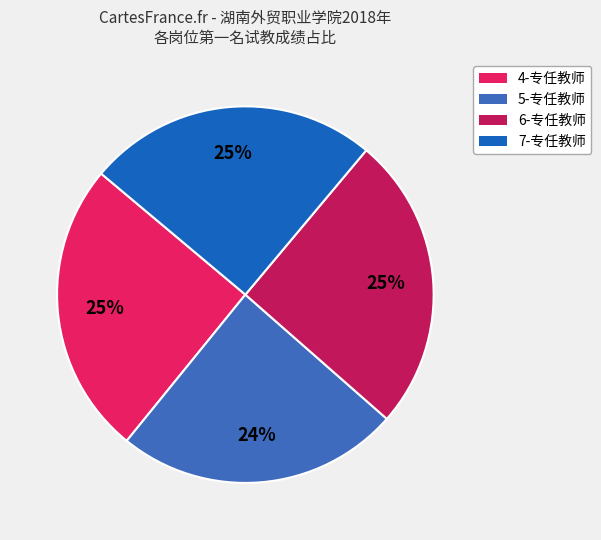

Is there any slice that represents more than half of the pie?

No